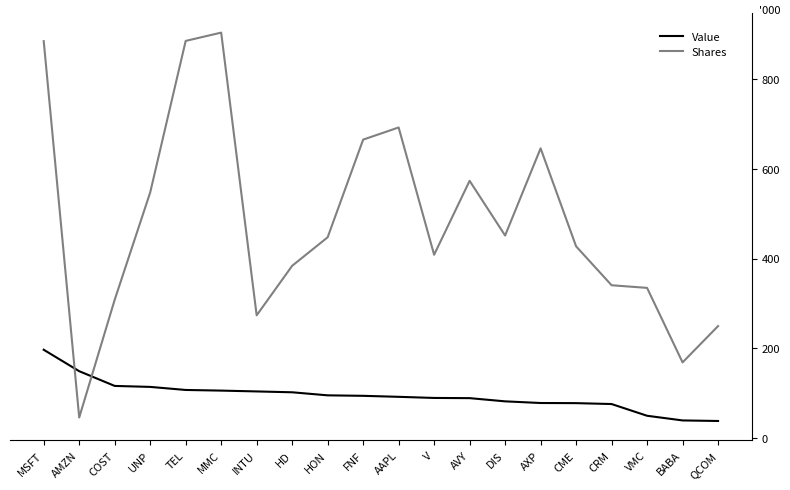

List the series in order of their overall mean, lowest first.

Value, Shares